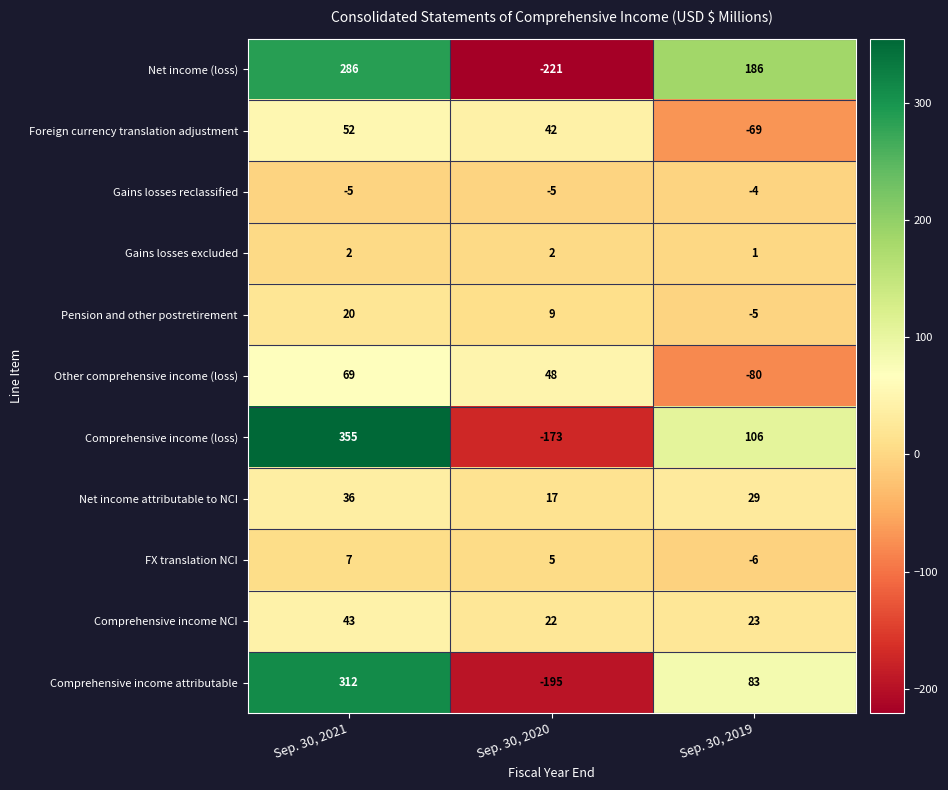

Which label corresponds to the smallest value in the chart?

Sep. 30, 2020